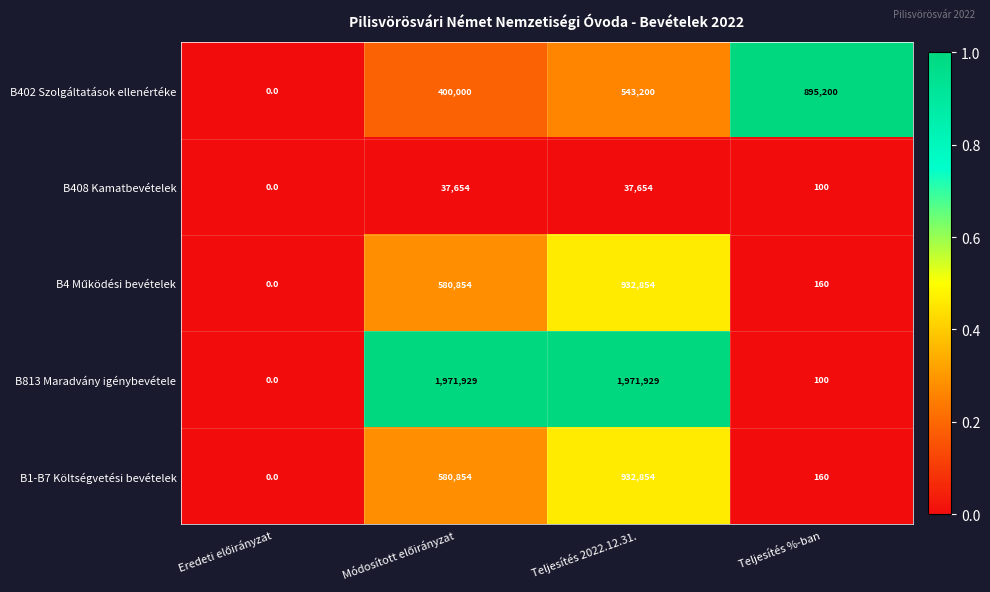

The value of B813 Maradvány igénybevétele at Teljesítés %-ban is 169. True or false?

False